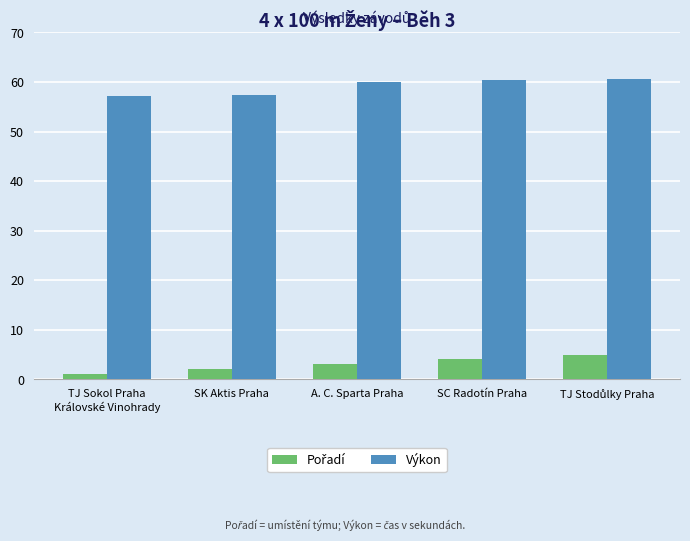

Which series has the largest total across all categories?

Výkon